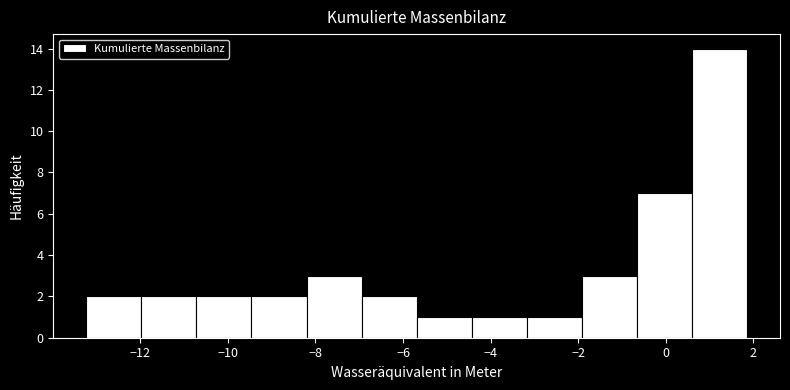

Over which range of the x-axis is the bar tallest?

0.6 to 1.8